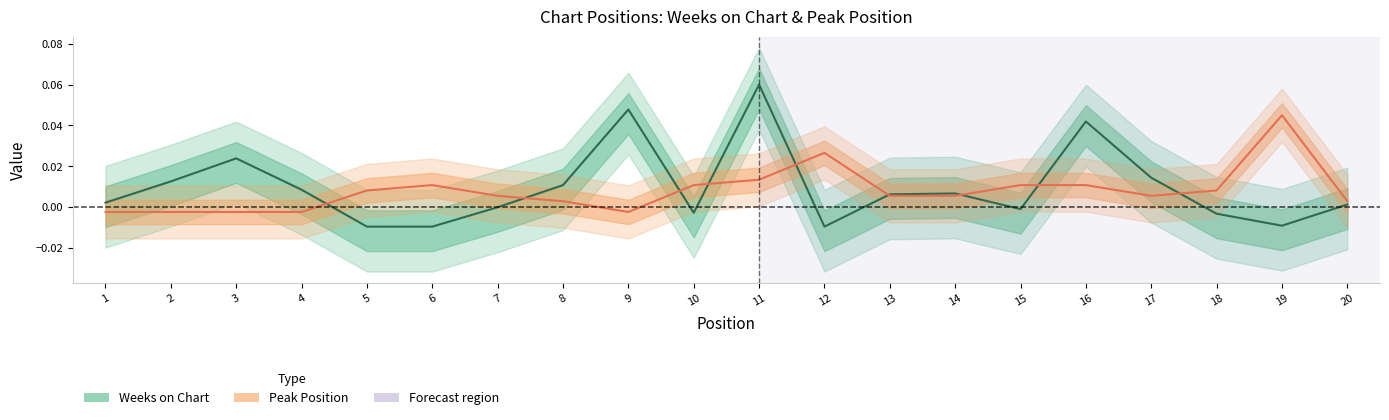

Reading left to right, what are all the values shown in this chart?

Weeks on Chart: 1=0.0	2=0.0	3=0.0	4=0.0	5=-0.0	6=-0.0	7=-0.0	8=0.0	9=0.0	10=-0.0	11=0.1	12=-0.0	13=0.0	14=0.0	15=-0.0	16=0.0	17=0.0	18=-0.0	19=-0.0	20=0.0
Peak Position: 1=-0.0	2=-0.0	3=-0.0	4=-0.0	5=0.0	6=0.0	7=0.0	8=0.0	9=-0.0	10=0.0	11=0.0	12=0.0	13=0.0	14=0.0	15=0.0	16=0.0	17=0.0	18=0.0	19=0.0	20=0.0